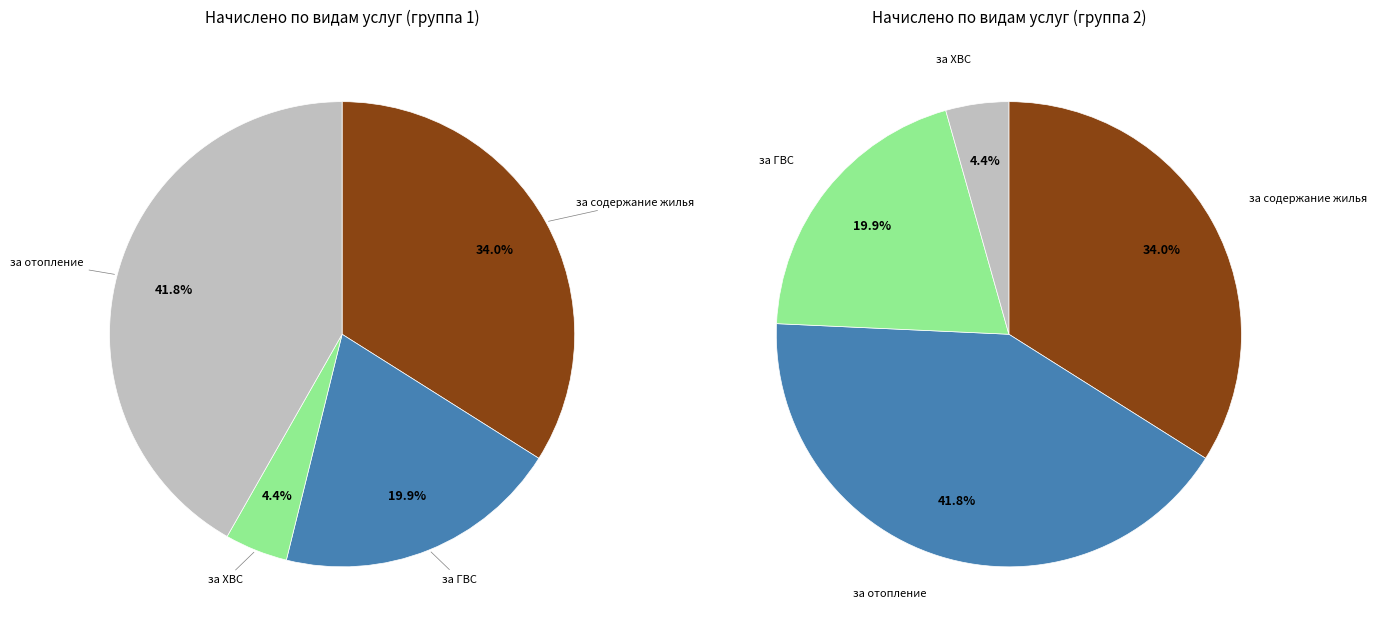

Rank the series by their maximum value, from highest to lowest.

за отопление, за содержание жилья, за ГВС, за ХВС